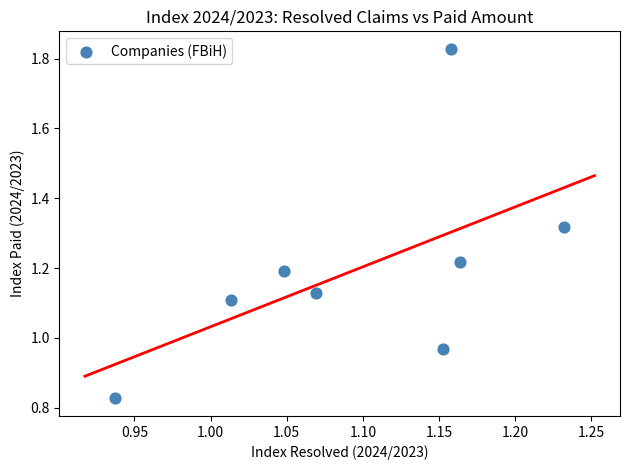

What is the range of X values (max minus min)?

0.3